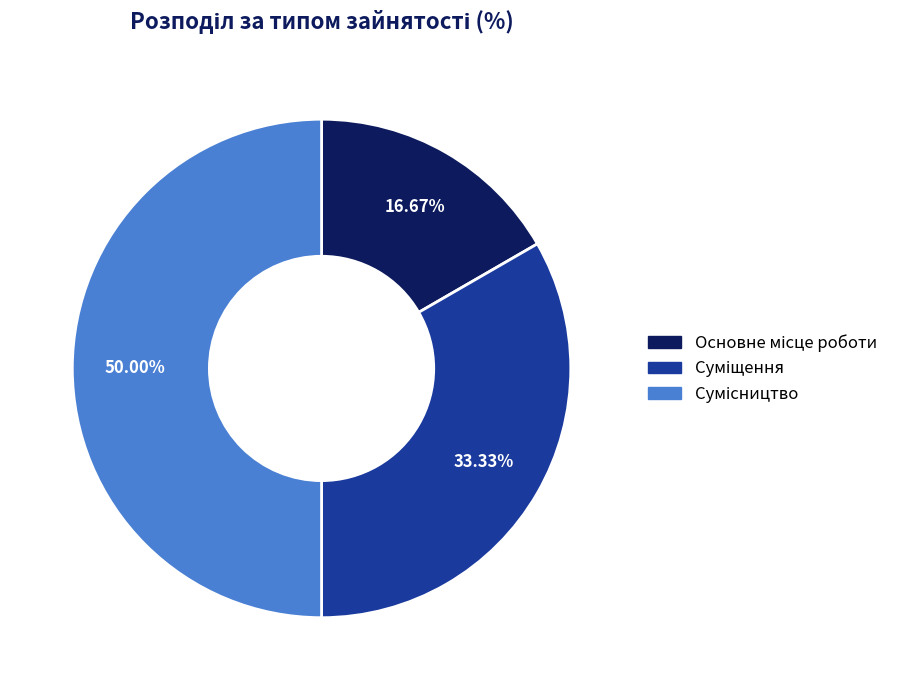

Count the number of slices in the pie.

3